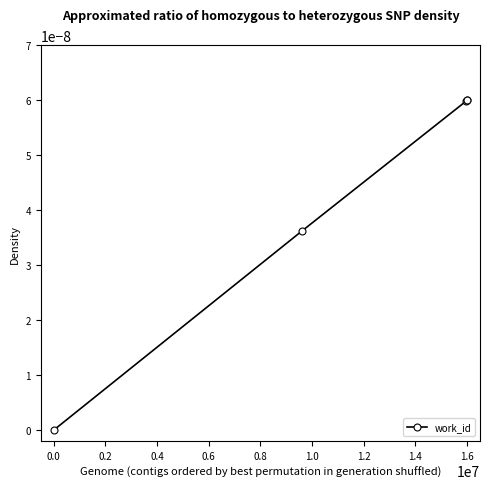

True or false: the data has more than 1 interior local peaks.

False